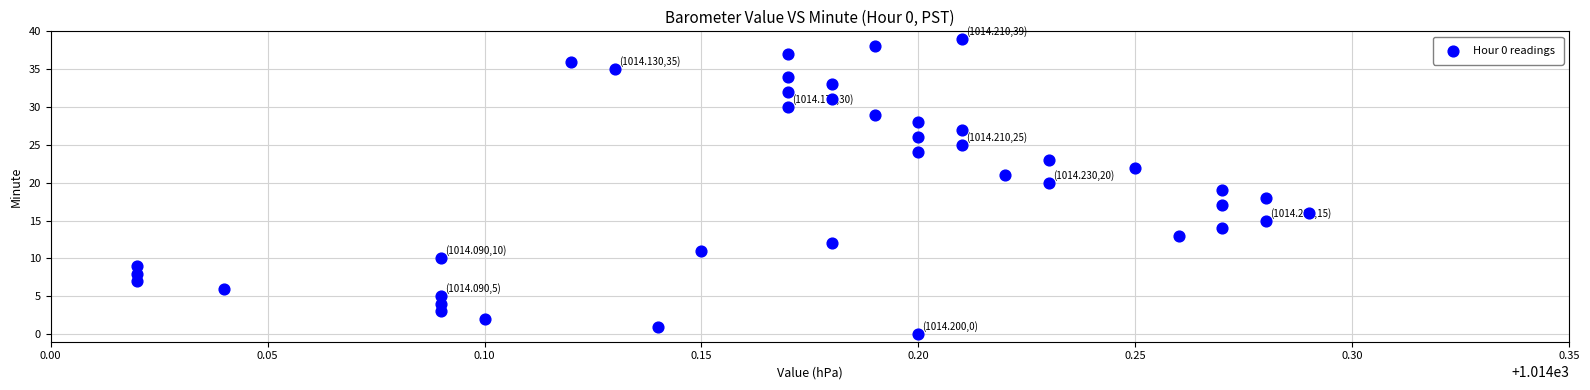

What is the range of Y values (max minus min)?

39